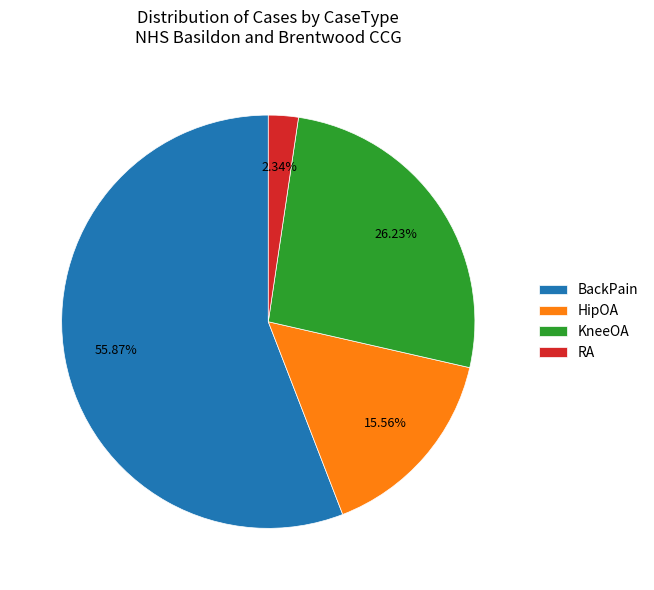

Which category accounts for the majority?

BackPain